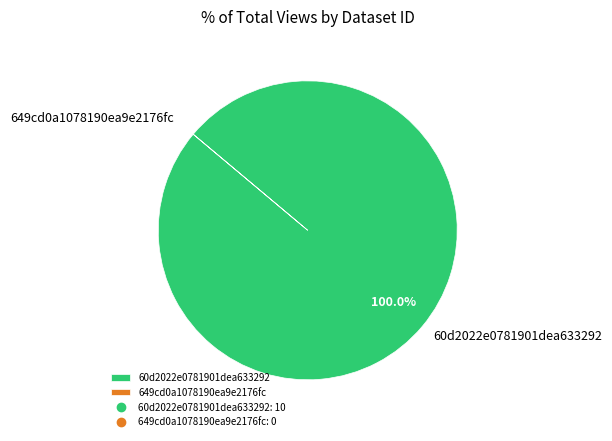

What is the largest slice in the pie chart?

60d2022e0781901dea633292